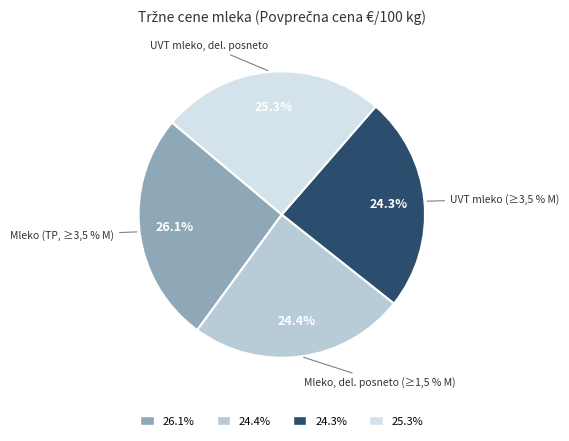

Is it true that Mleko (TP, ≥3,5 % M) is 35% of the pie?

False